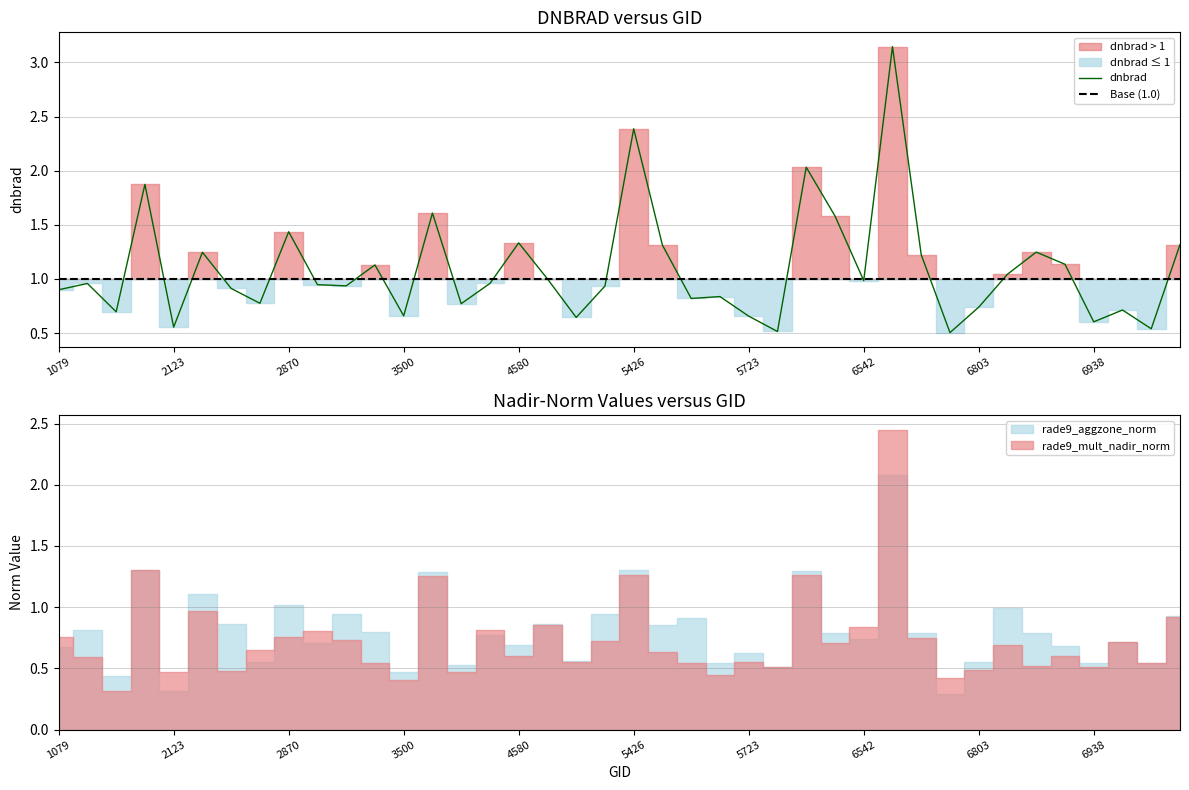

Which has a higher value, 6902 or 4157?

6902